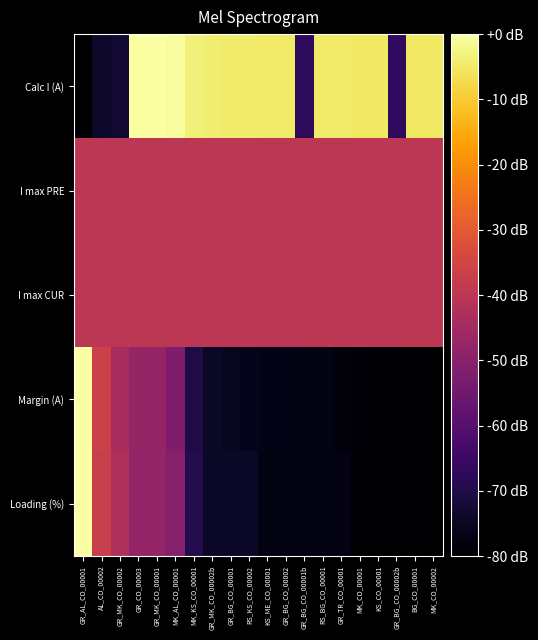

What is the minimum value shown in the chart?

-80.0